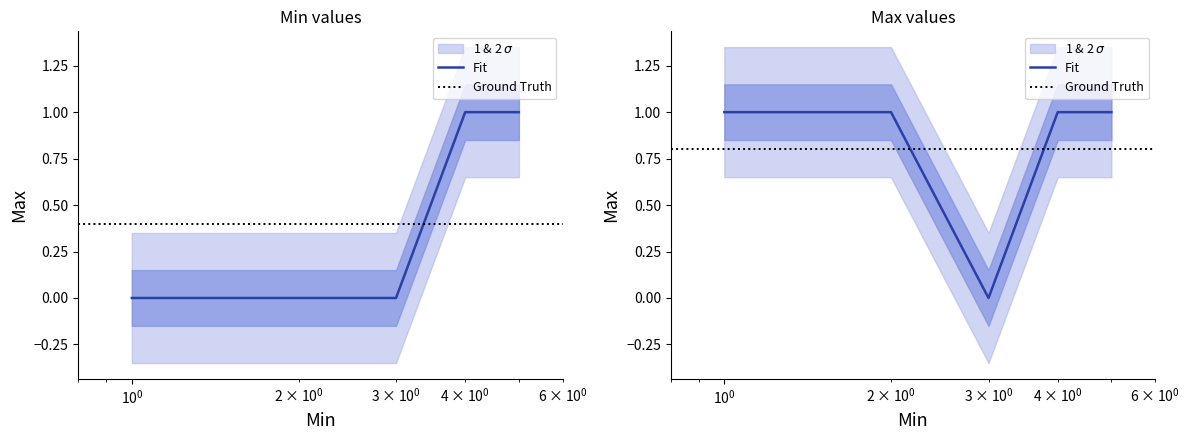

How many values are above zero?

4